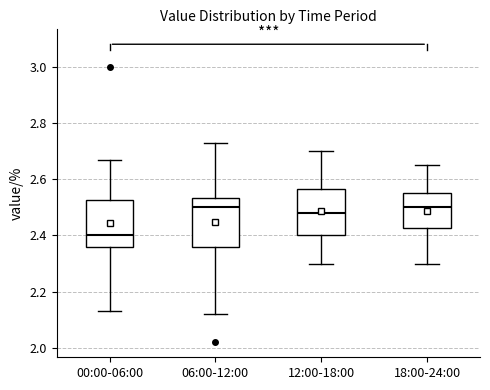

Reading left to right, read every box against the y-axis: the position of its median line, the range the box covers, and the ends of its whiskers. The values are not printed on the chart, so give them approximately, as read against the axis.

00:00-06:00: median 2.40, box 2.36 to 2.52, whiskers 2.14 to 2.68
06:00-12:00: median 2.50, box 2.36 to 2.54, whiskers 2.12 to 2.74
12:00-18:00: median 2.48, box 2.40 to 2.56, whiskers 2.30 to 2.70
18:00-24:00: median 2.50, box 2.42 to 2.56, whiskers 2.30 to 2.66